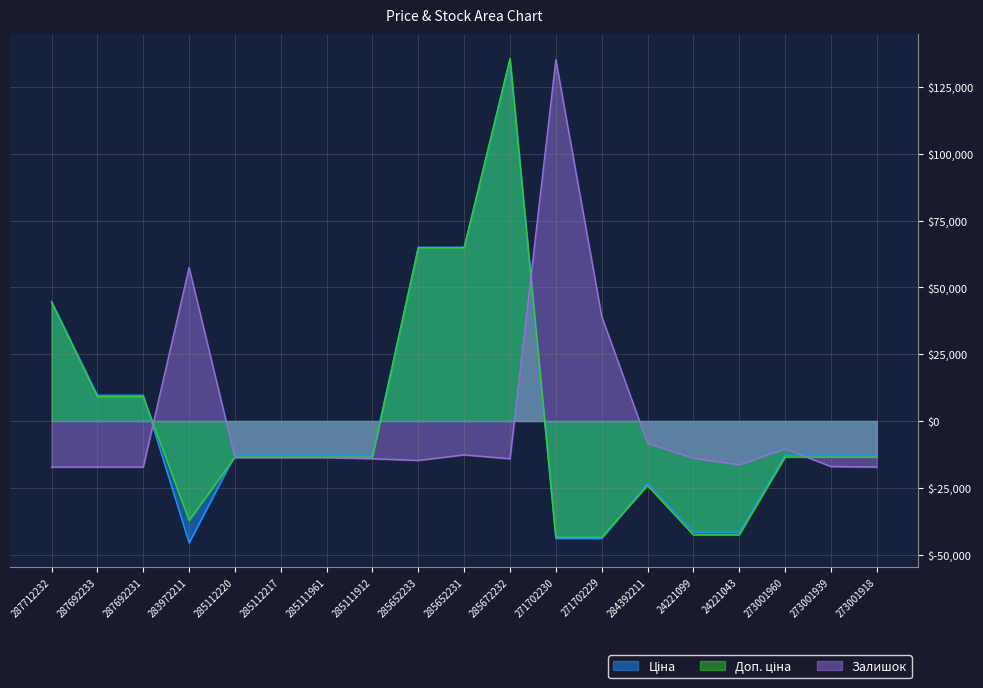

Which has a higher value, 273001939 or 273001918?

273001939